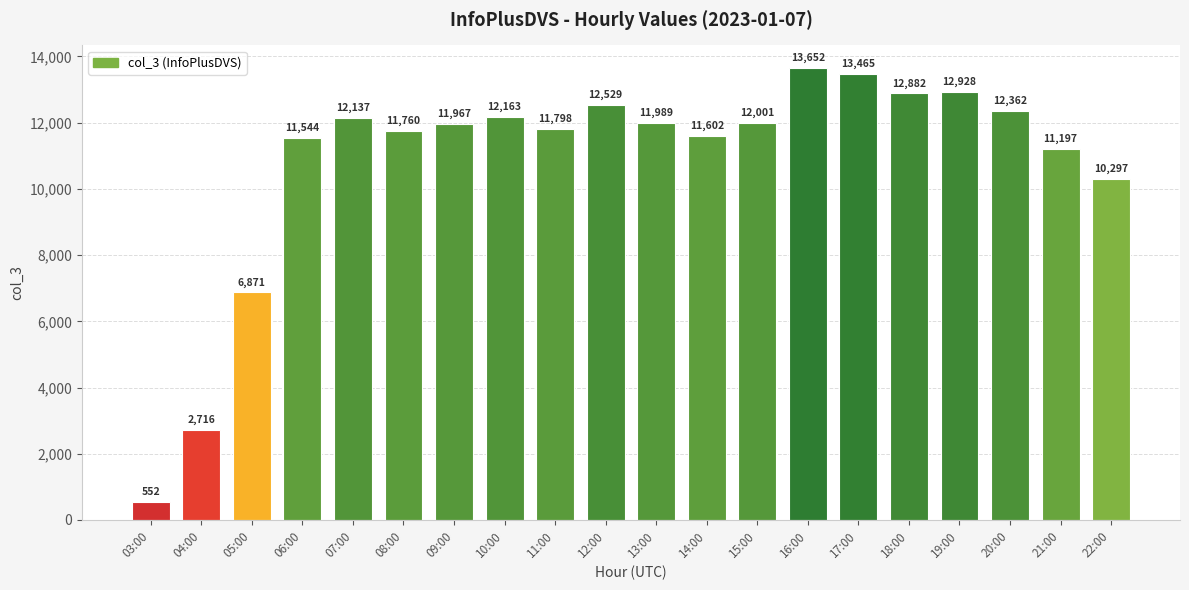

What is the maximum value shown in the chart?

13652